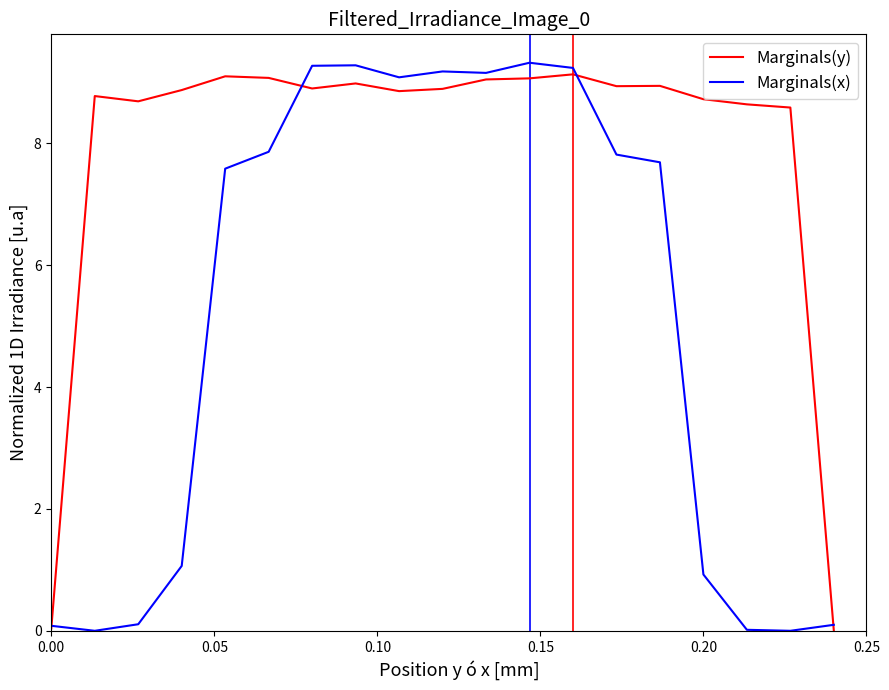

Which series has the largest range (max minus min)?

Marginals(x)